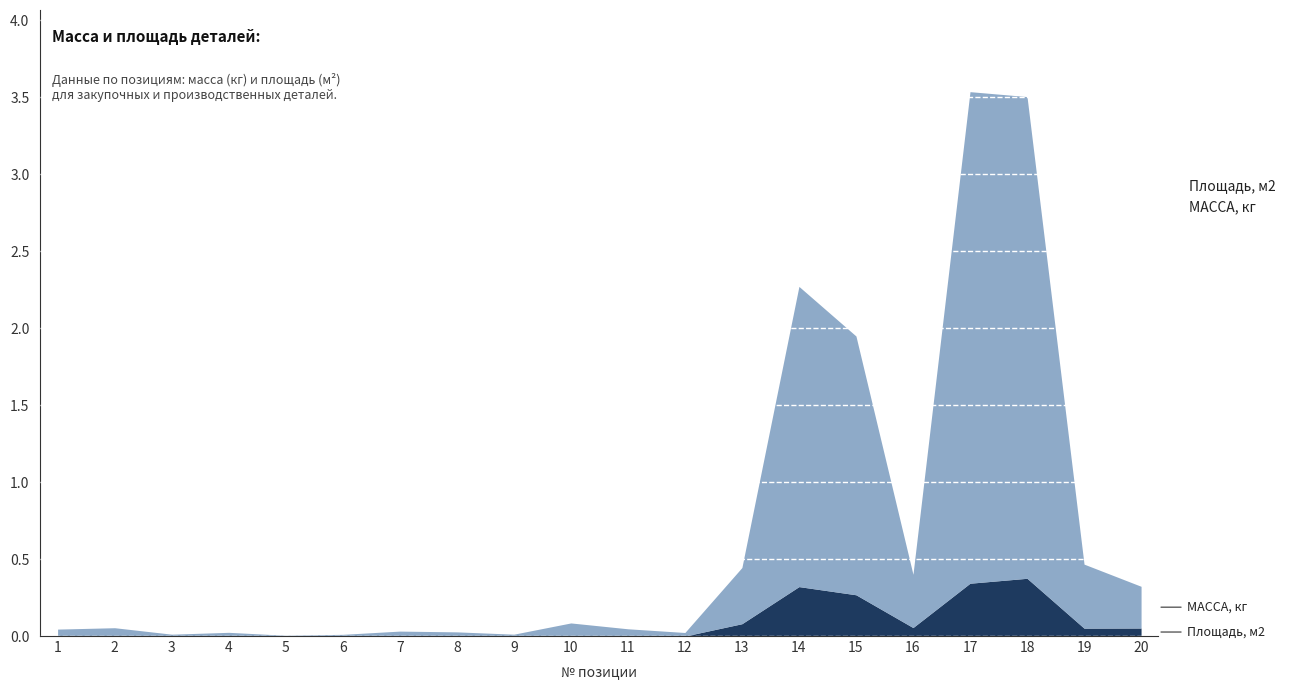

Reading left to right, list all the values displayed in this chart.

МАССА, кг: 1=0.0	2=0.1	3=0.0	4=0.0	5=0.0	6=0.0	7=0.0	8=0.0	9=0.0	10=0.1	11=0.0	12=0.0	13=0.4	14=1.9	15=1.7	16=0.3	17=3.2	18=3.1	19=0.4	20=0.3
Площадь, м2: 1=0.0	2=0.0	3=0.0	4=0.0	5=0.0	6=0.0	7=0.0	8=0.0	9=0.0	10=0.0	11=0.0	12=0.0	13=0.1	14=0.3	15=0.3	16=0.1	17=0.3	18=0.4	19=0.1	20=0.1